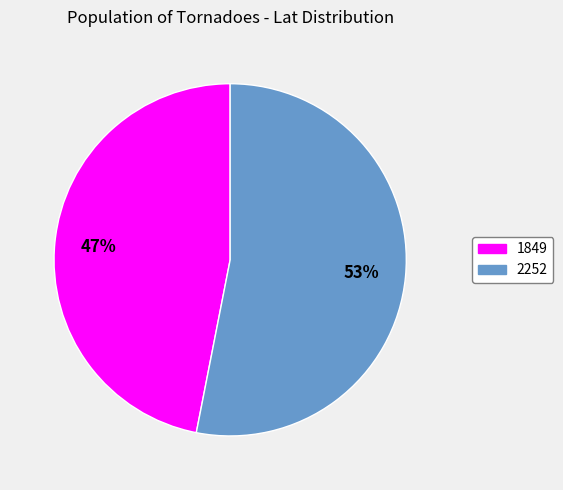

To the nearest percent, what is the difference between the 1849 and 2252 slice percentages?

6%